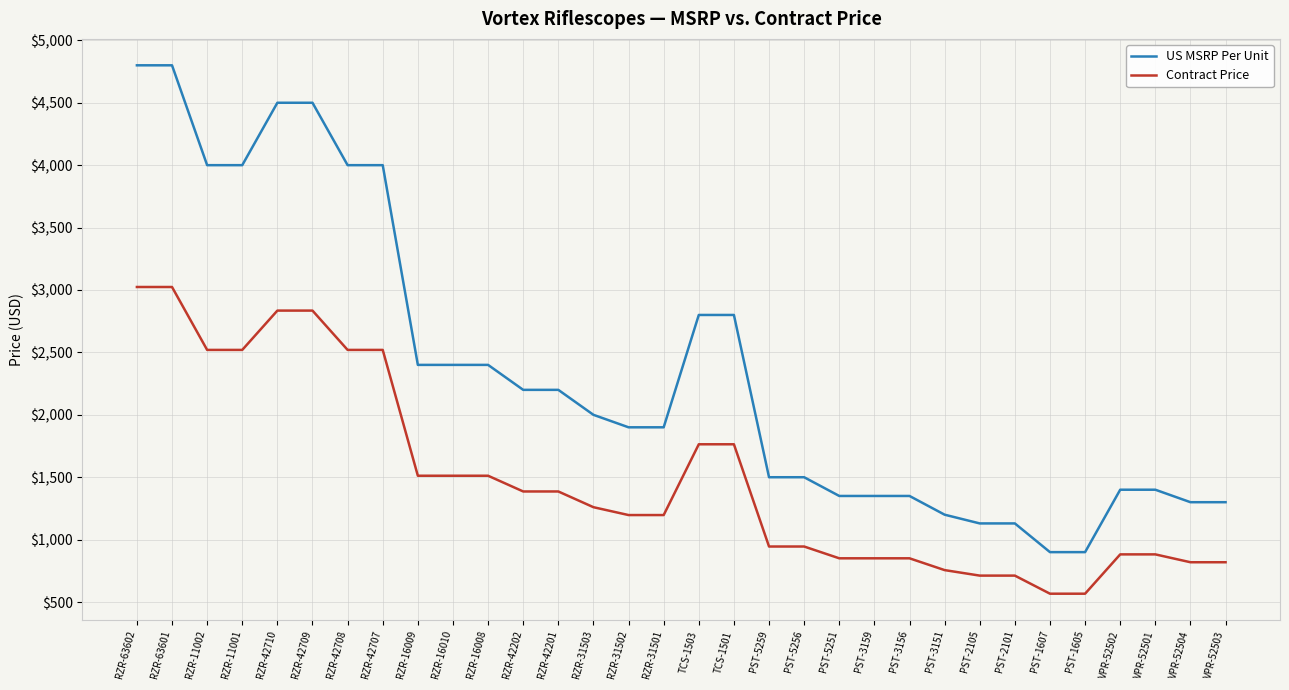

List the series in order of their peak value, lowest first.

Contract Price, US MSRP Per Unit